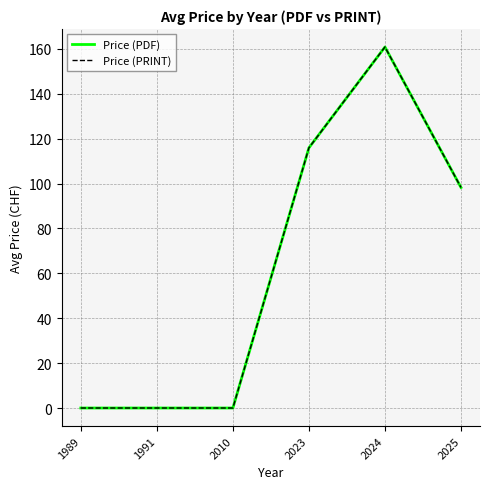

Does the chart have visible grid lines?

Yes